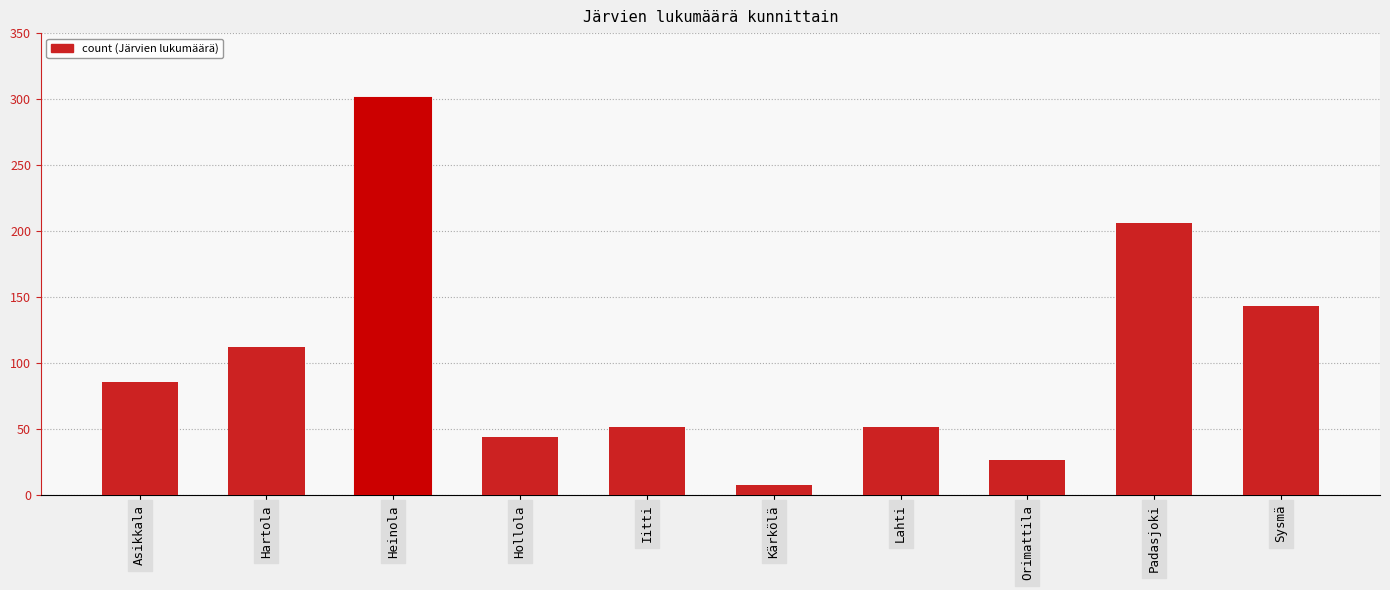

Is it true that the value at Heinola is 301?

True